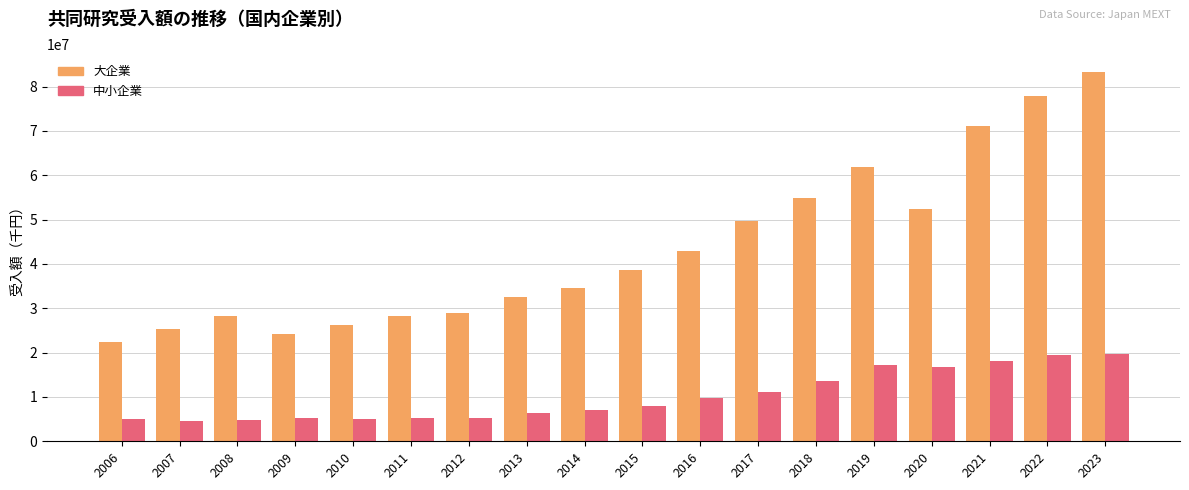

What is the average value of the 中小企業 series?

10130680